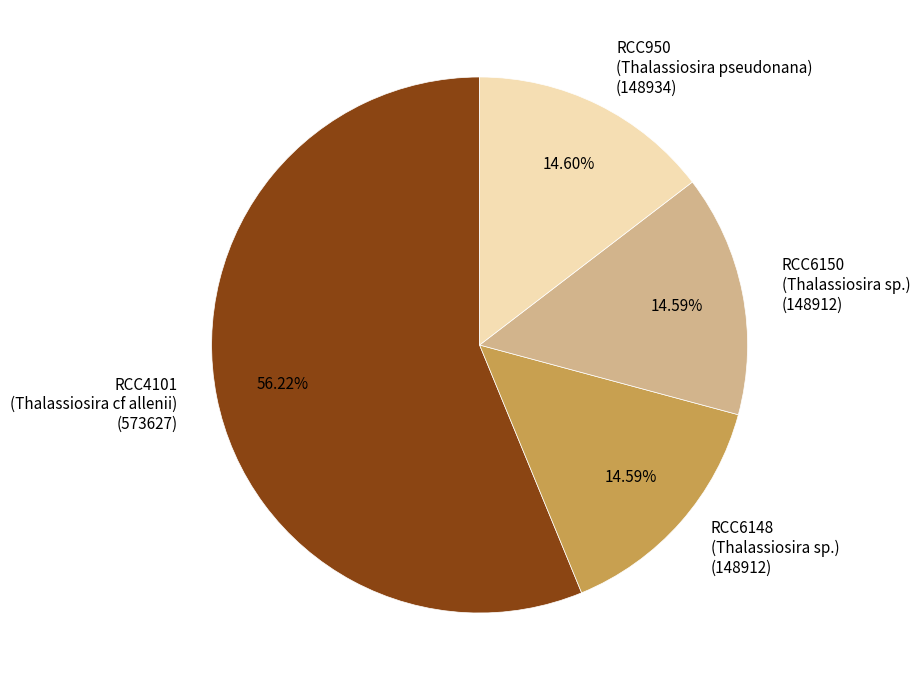

Count the number of slices in the pie.

4